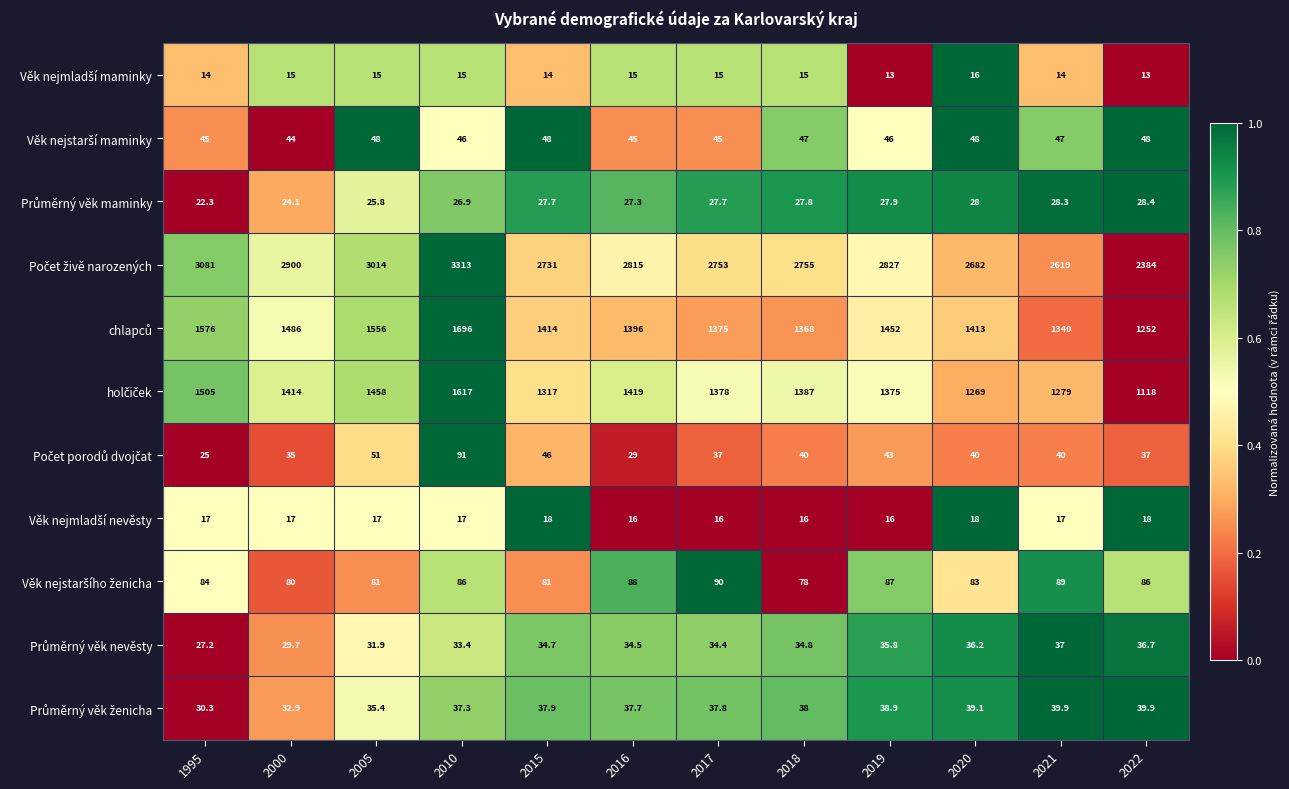

What is the minimum value shown in the chart?

13.0